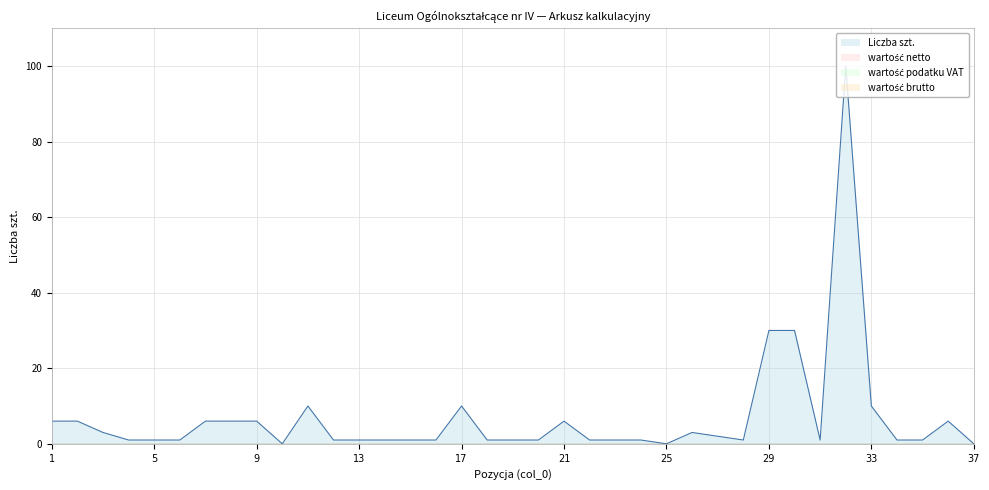

What is the difference between the maximum and minimum values in the Liczba szt. series?

100